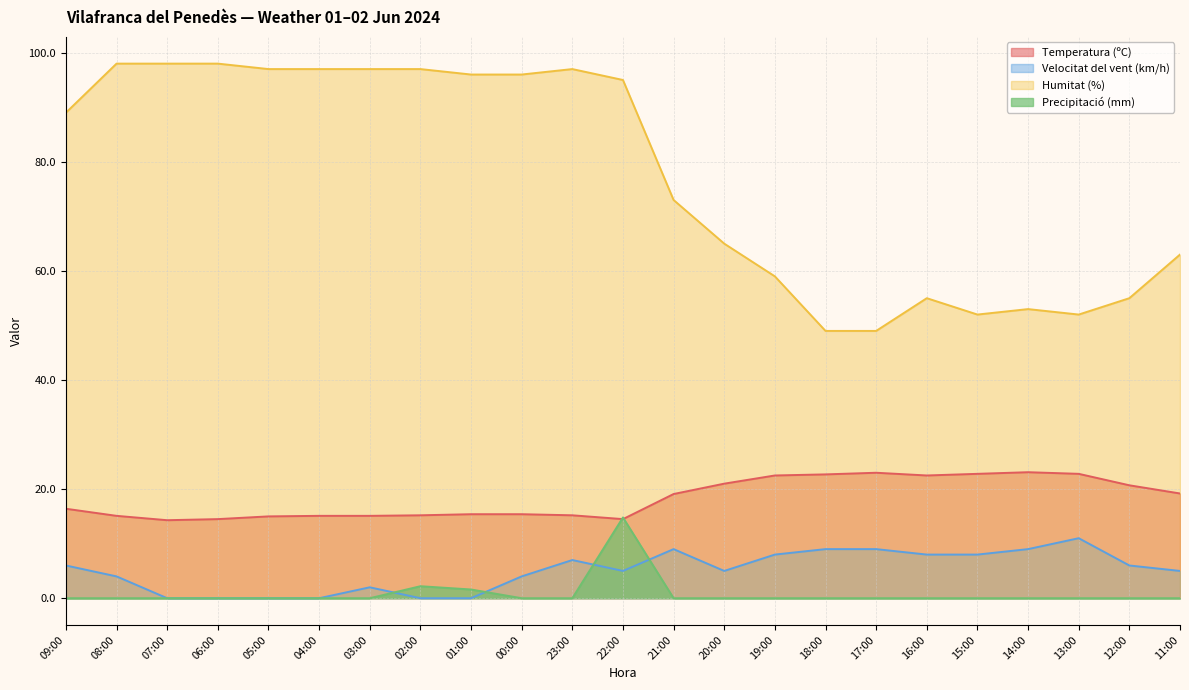

At how many categories does at least one series exceed 47?

23